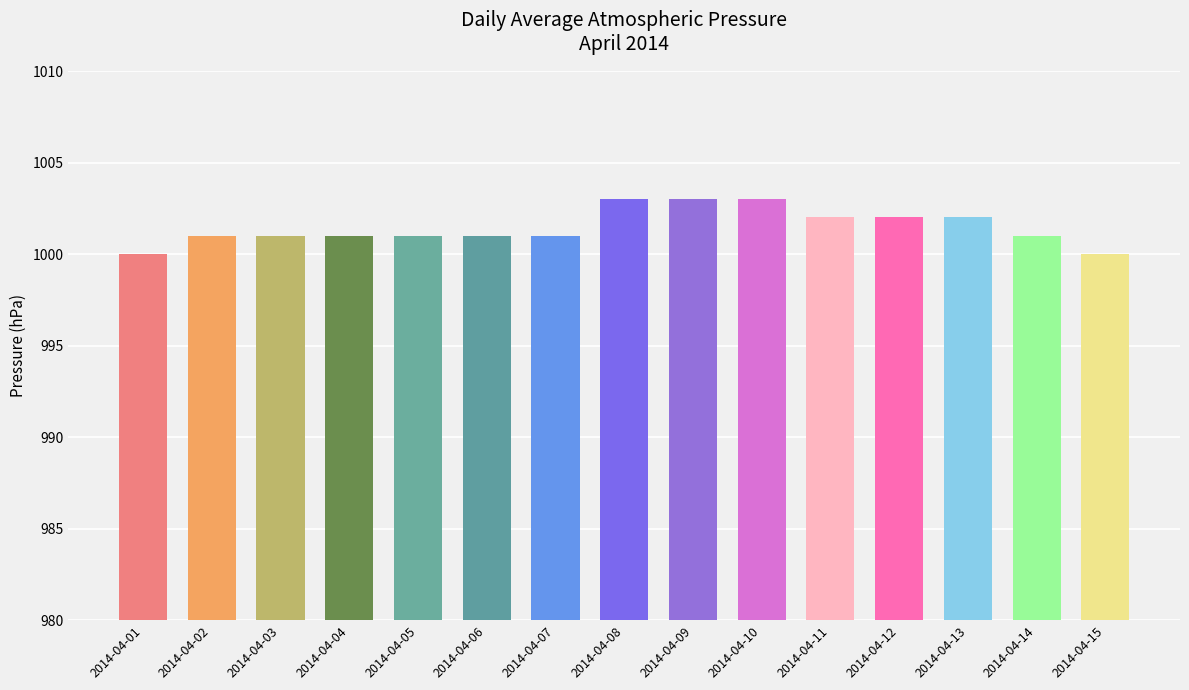

Reading left to right, what are all the values shown in this chart?

2014-04-01=1000	2014-04-02=1001	2014-04-03=1001	2014-04-04=1001	2014-04-05=1001	2014-04-06=1001	2014-04-07=1001	2014-04-08=1003	2014-04-09=1003	2014-04-10=1003	2014-04-11=1002	2014-04-12=1002	2014-04-13=1002	2014-04-14=1001	2014-04-15=1000